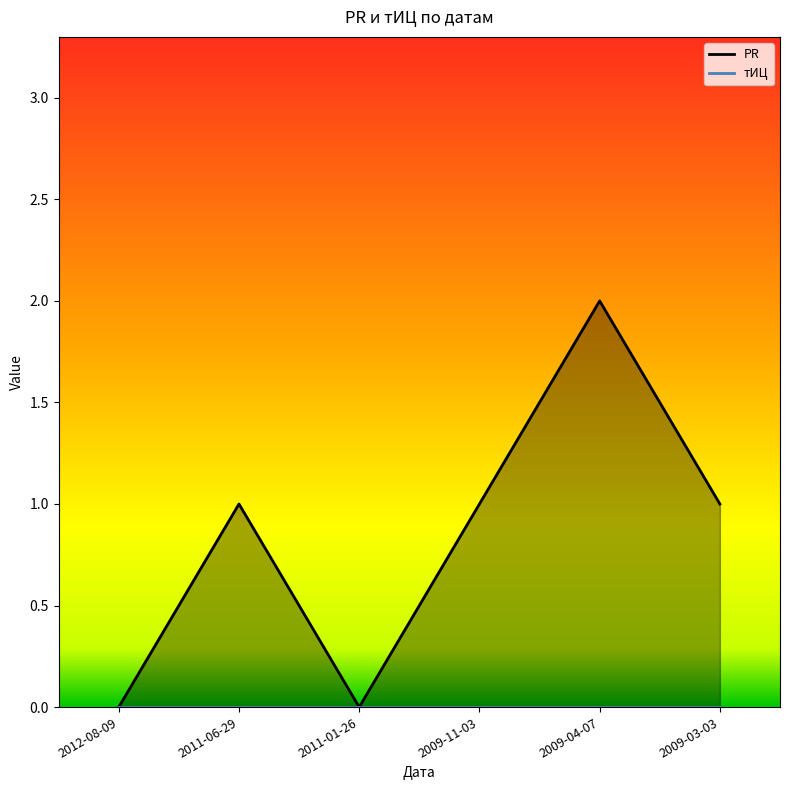

What is the maximum value shown in the chart?

2